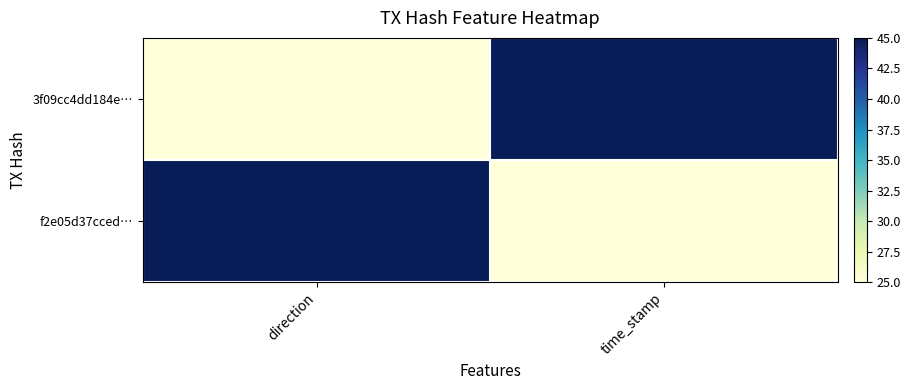

Which series has the largest total across all categories?

3f09cc4dd184e…